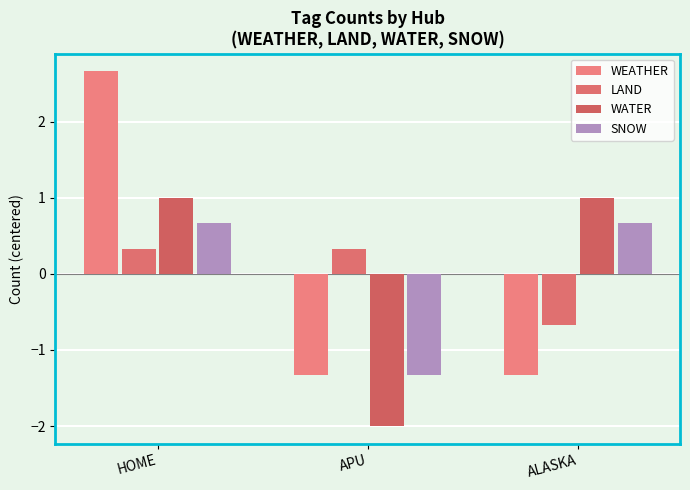

True or false: SNOW has a value of -1.8 at APU.

False